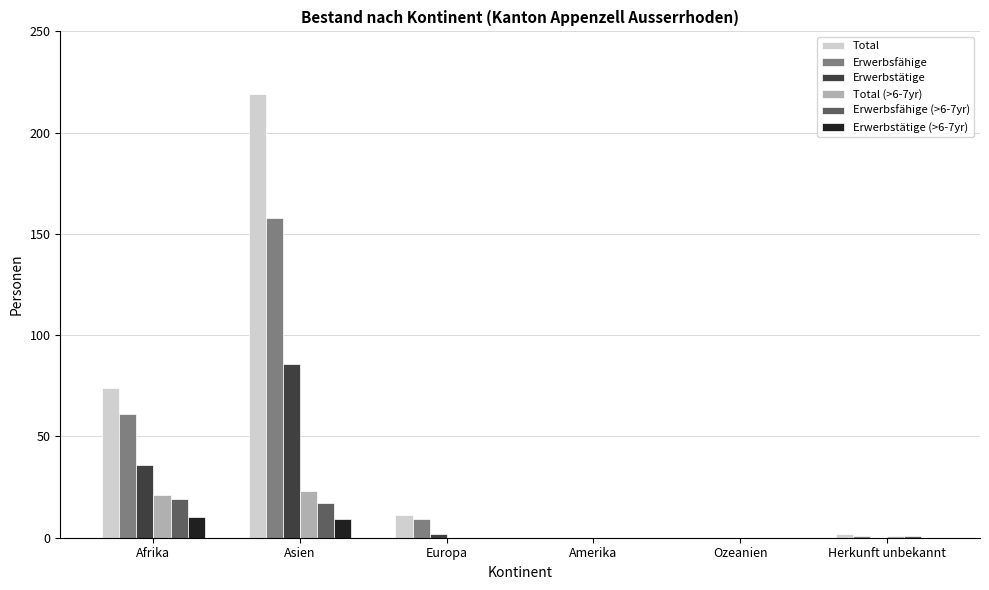

Read the Erwerbsfähige value at Herkunft unbekannt.

1